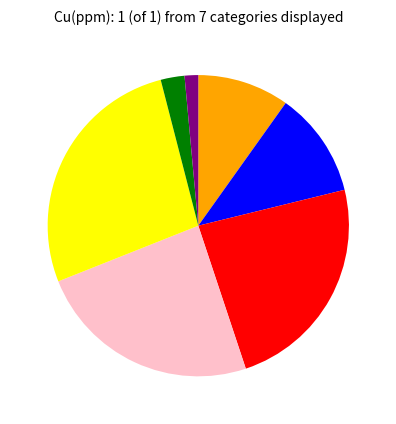

Count the number of slices in the pie.

7